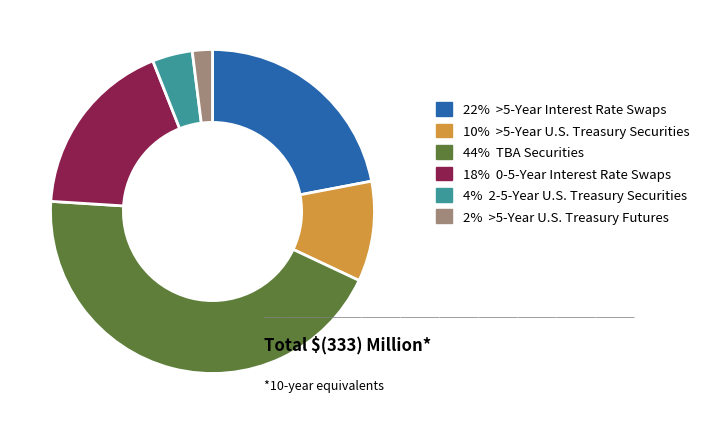

Is there a majority slice in this chart?

No